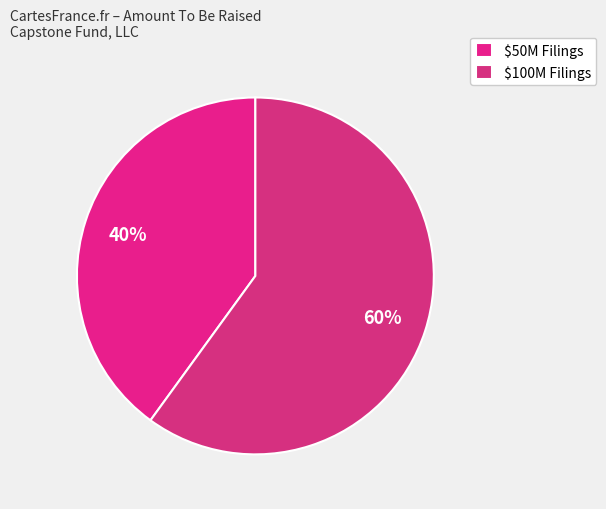

Which slice is the smallest?

$50M Filings